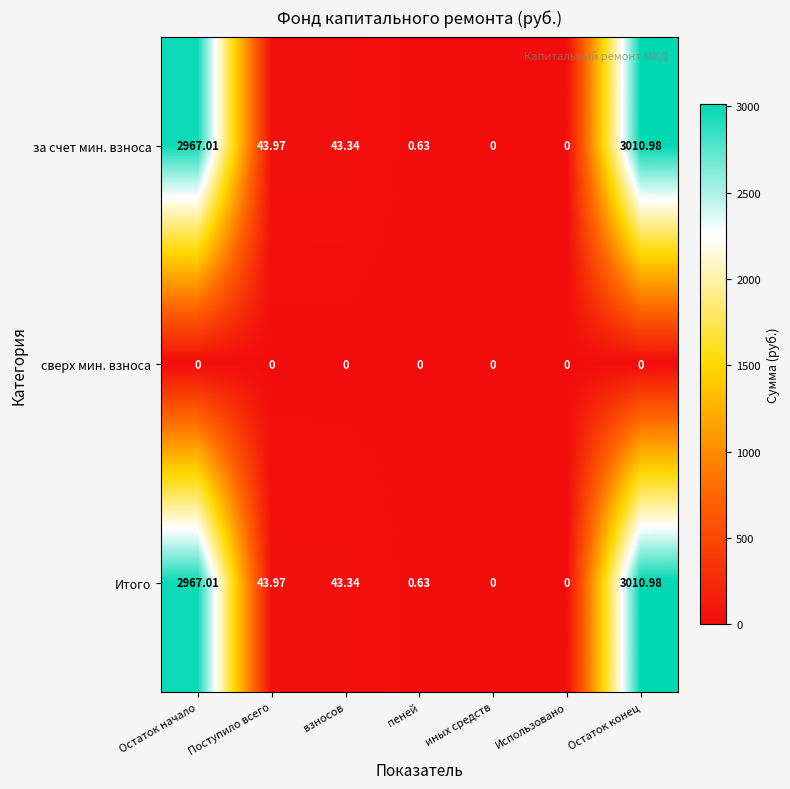

At which category does the chart reach its peak across all series?

Остаток конец